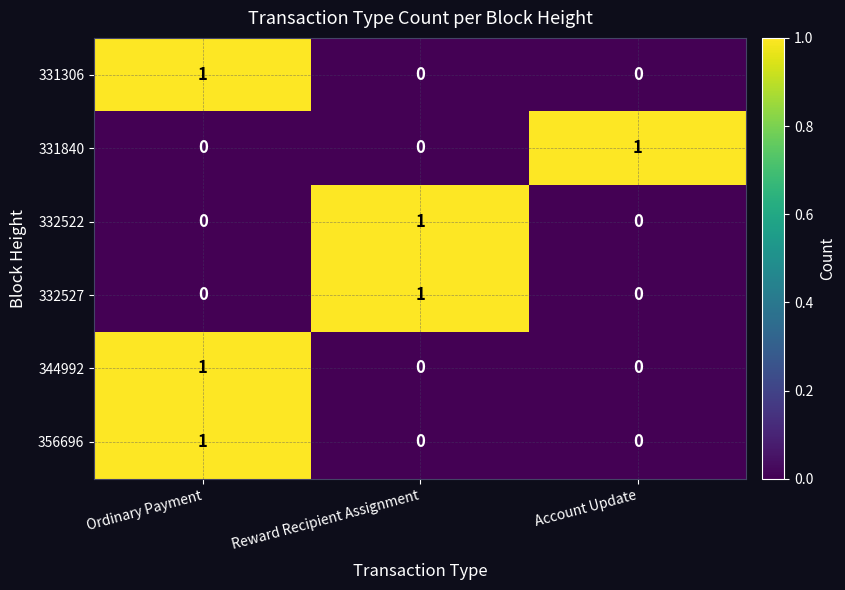

Which category has the highest value in the 332522 series?

Reward Recipient Assignment